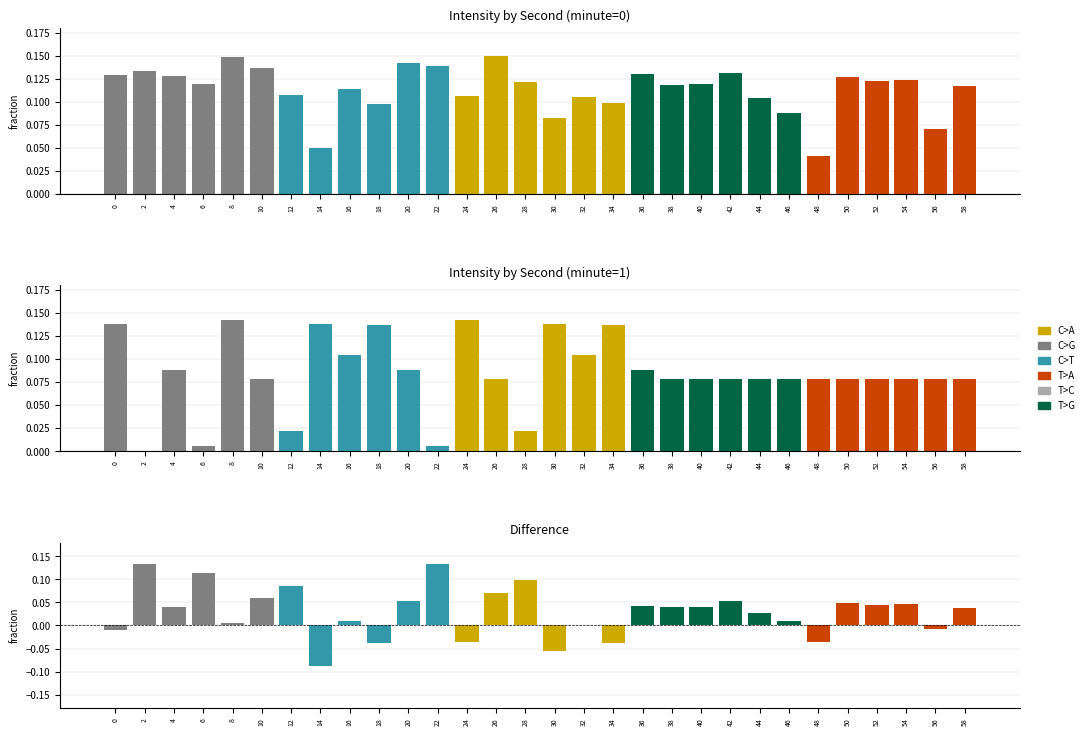

How many bars are there in total?

90